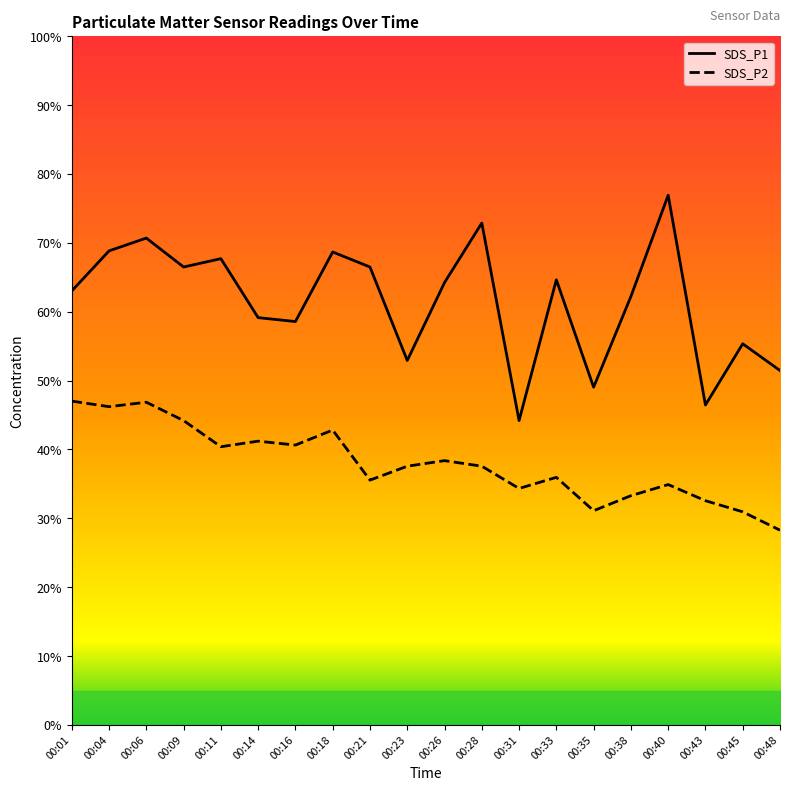

Rank the categories by SDS_P2 value from lowest to highest.

00:48, 00:45, 00:35, 00:43, 00:38, 00:31, 00:40, 00:21, 00:33, 00:23, 00:28, 00:26, 00:11, 00:16, 00:14, 00:18, 00:09, 00:04, 00:06, 00:01